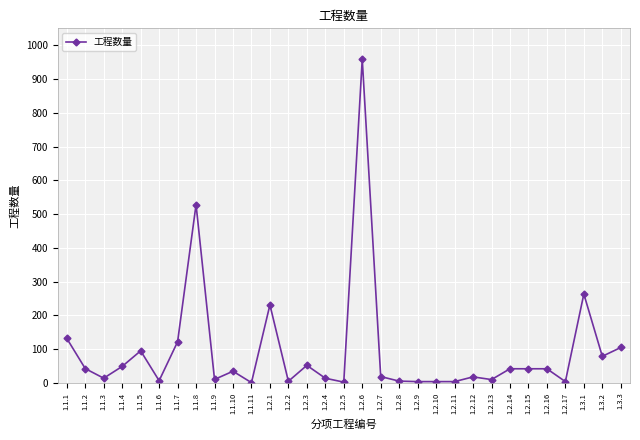

True or false: the data shows 5.4 at 1.2.8.

True